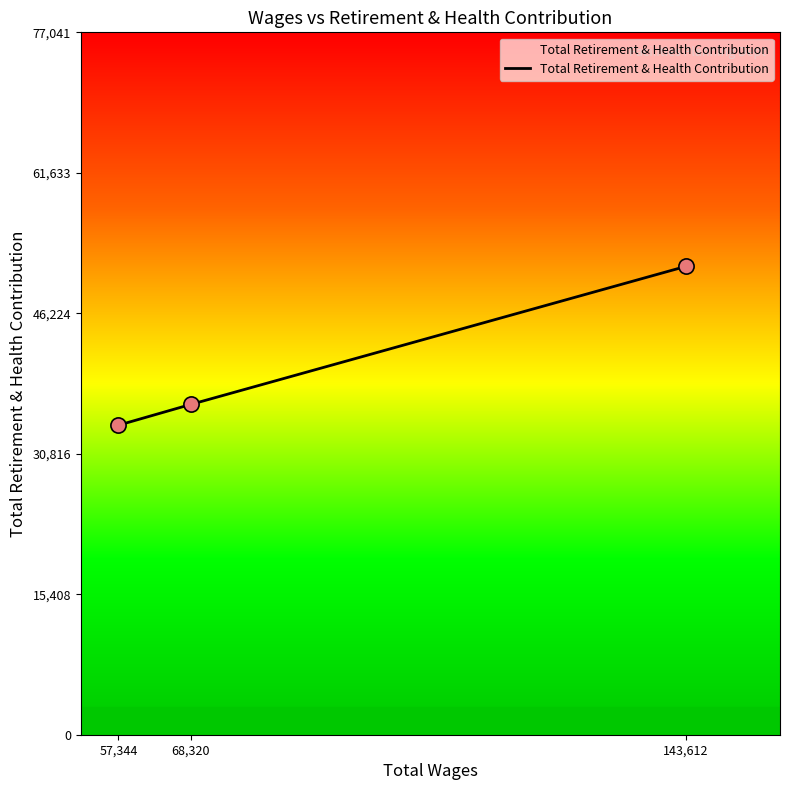

What is the change in value from 68,320 to 143,612?

+15138